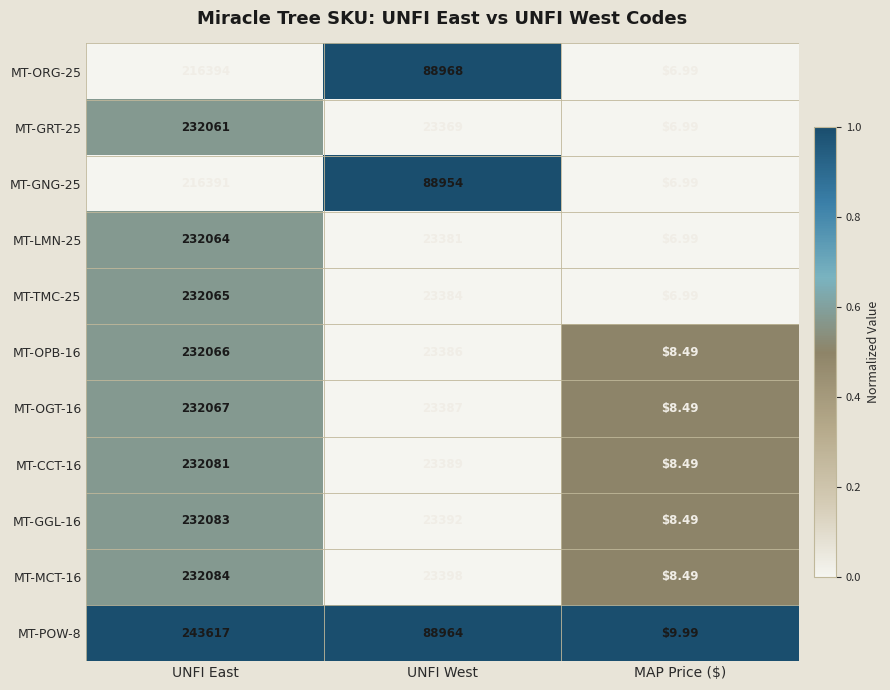

At which label does MT-ORG-25 first exceed 88968?

UNFI East